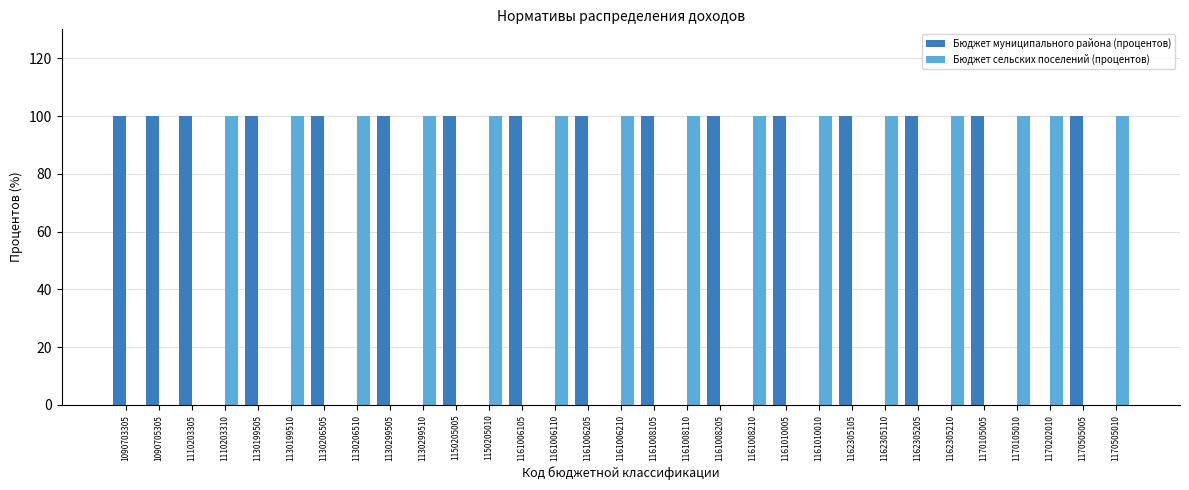

What is the maximum value for Бюджет муниципального района (процентов)?

100